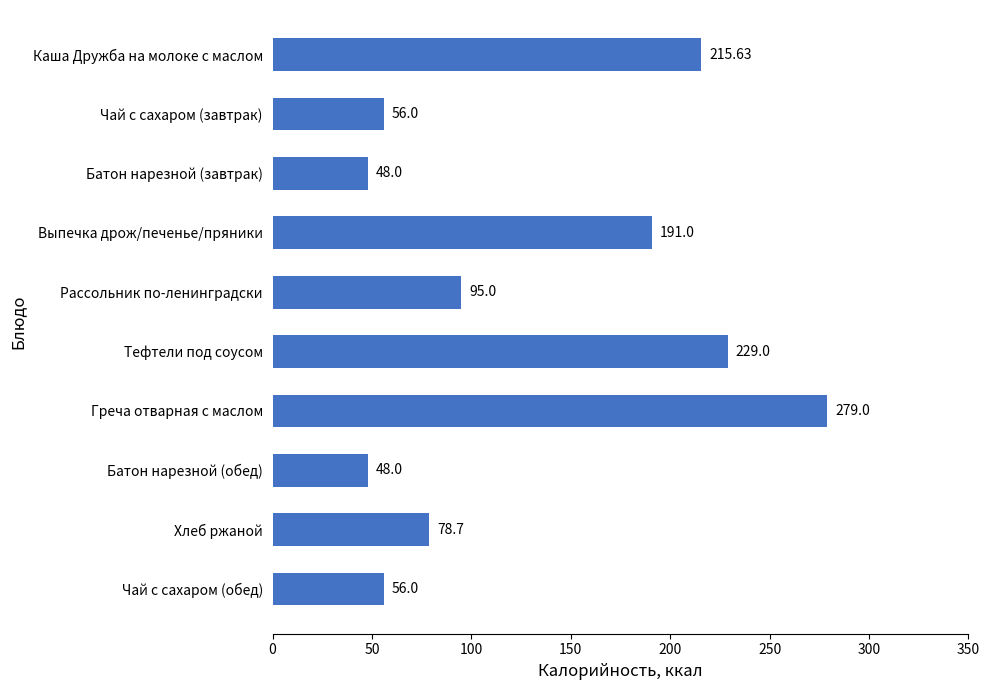

What is the average value?

129.6